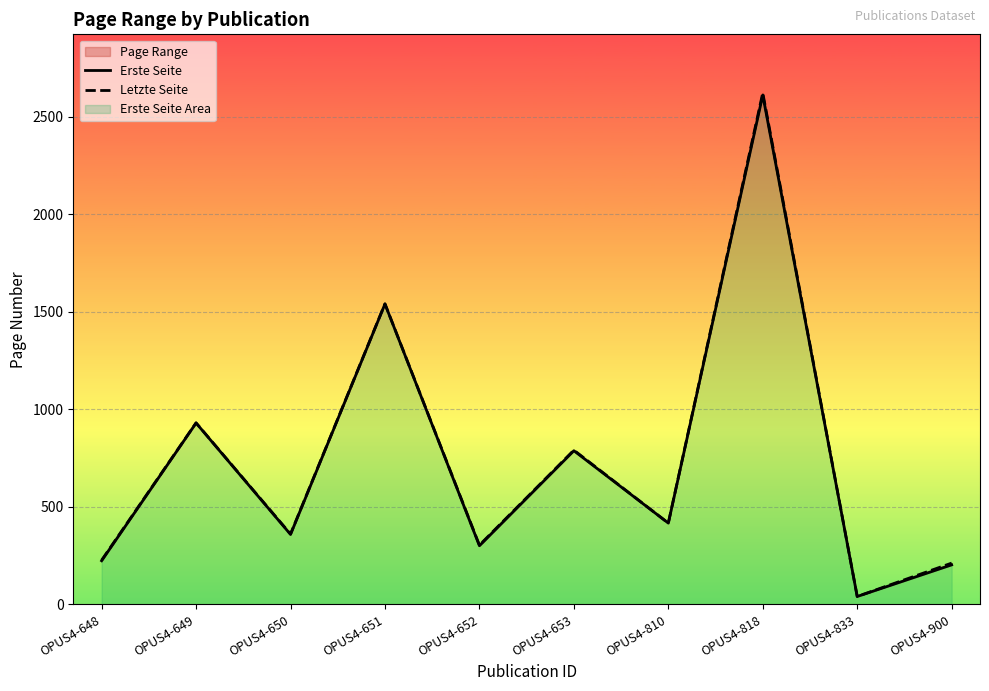

What is the value of the Erste Seite point at the 1st from the left?

224